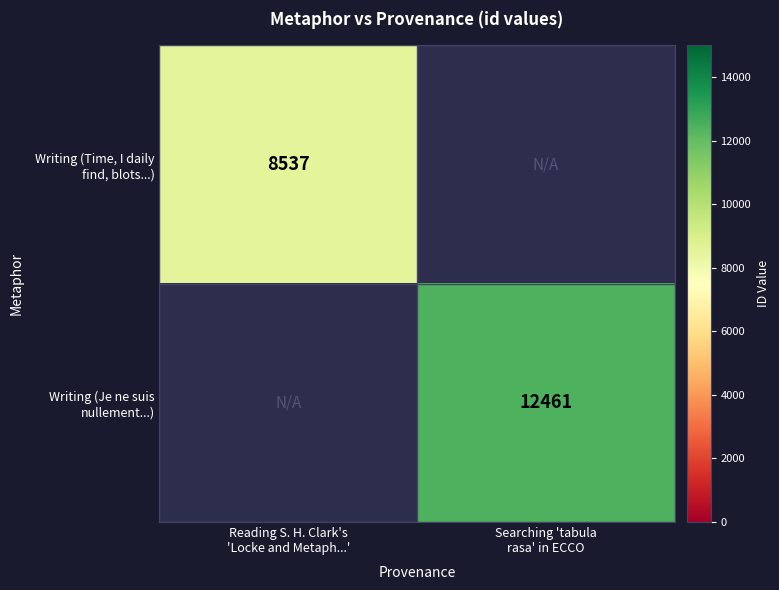

How many categories are shown in the chart?

2